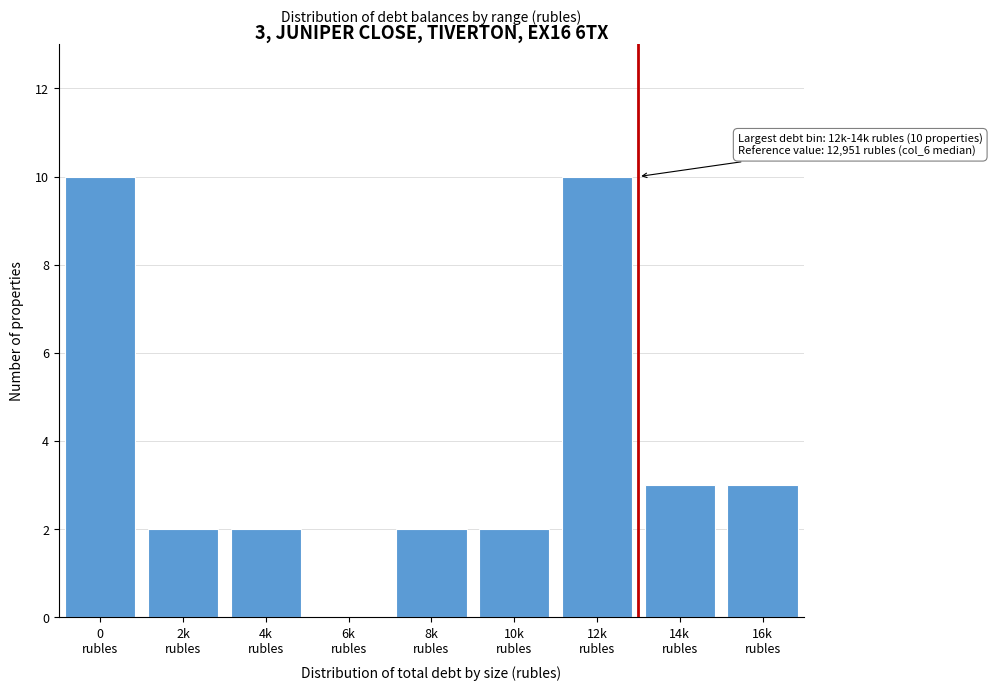

What is the sum of all values?

34